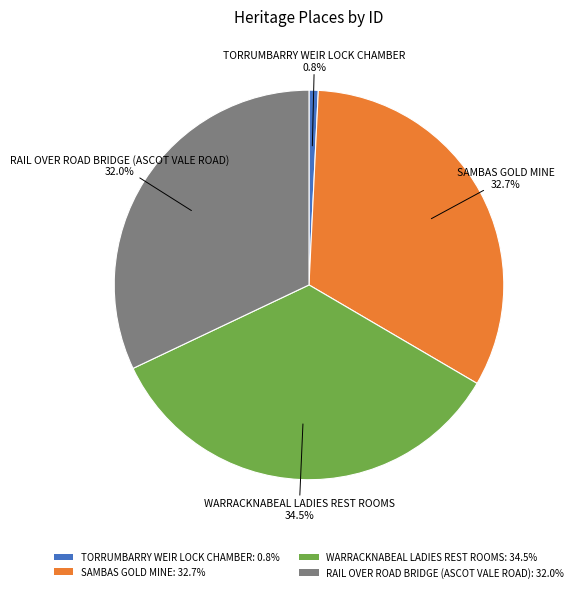

Count the number of slices in the pie.

4